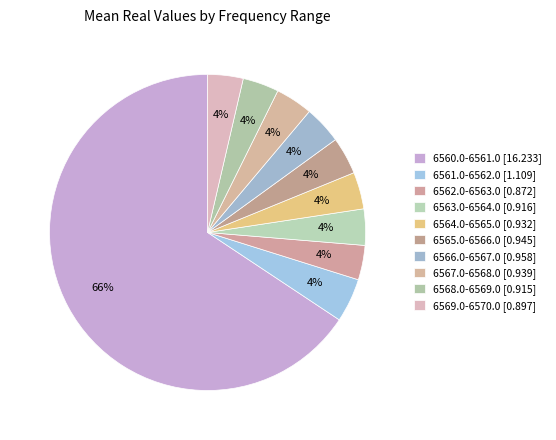

True or false: 6566.0-6567.0 accounts for 4% of the total.

True